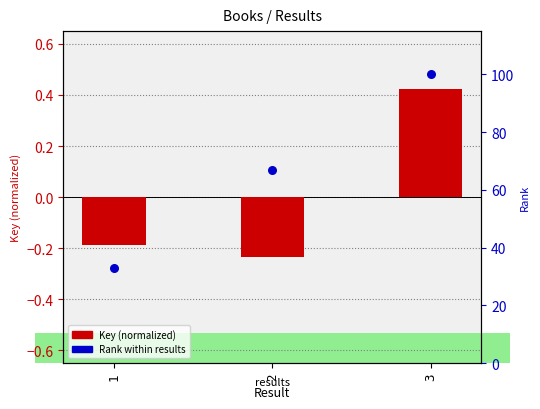

Which series has the largest total across all categories?

Rank within results